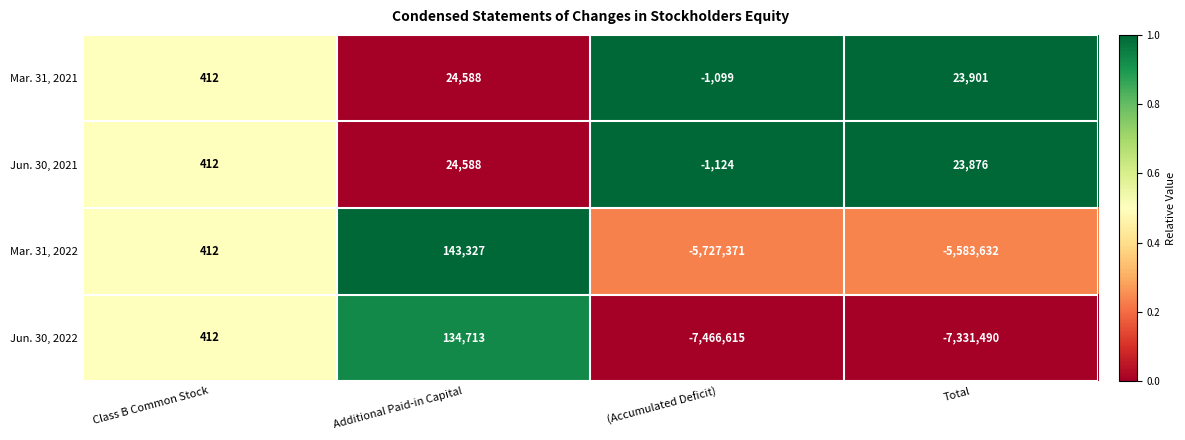

True or false: Jun. 30, 2021 has a value of 412 at Class B Common Stock.

True